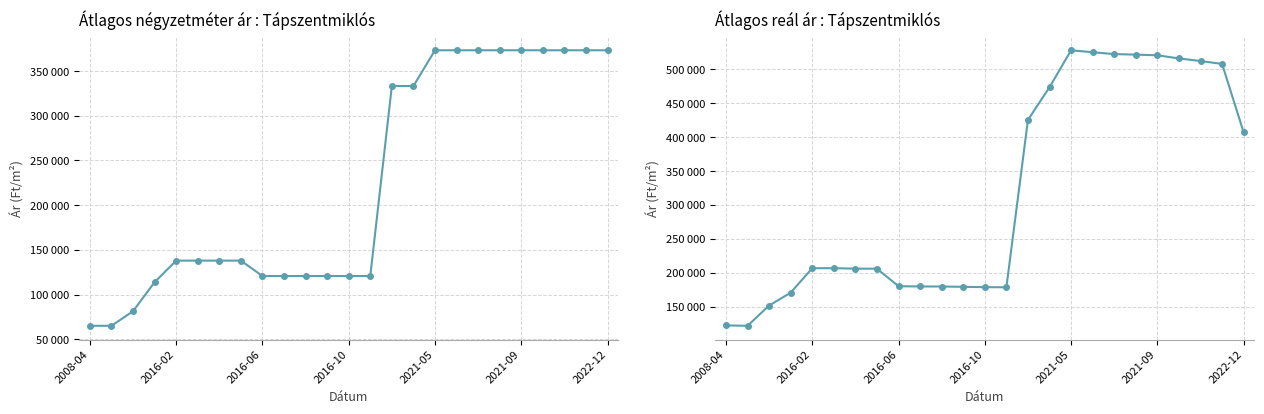

What is the difference between the maximum and minimum values in the Átlagos négyzetméter ár series?

308333